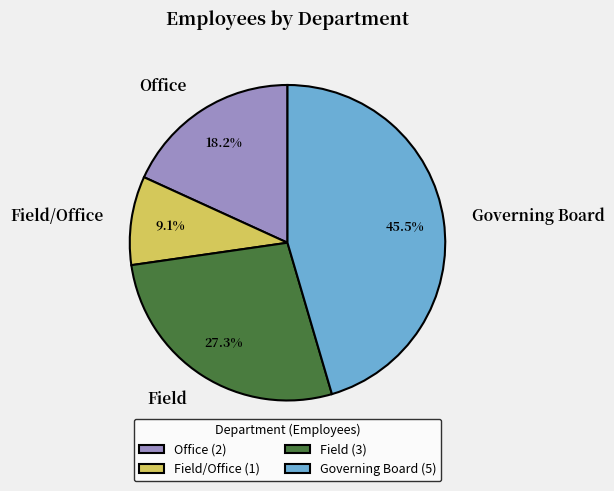

How many slices are in this pie chart?

4